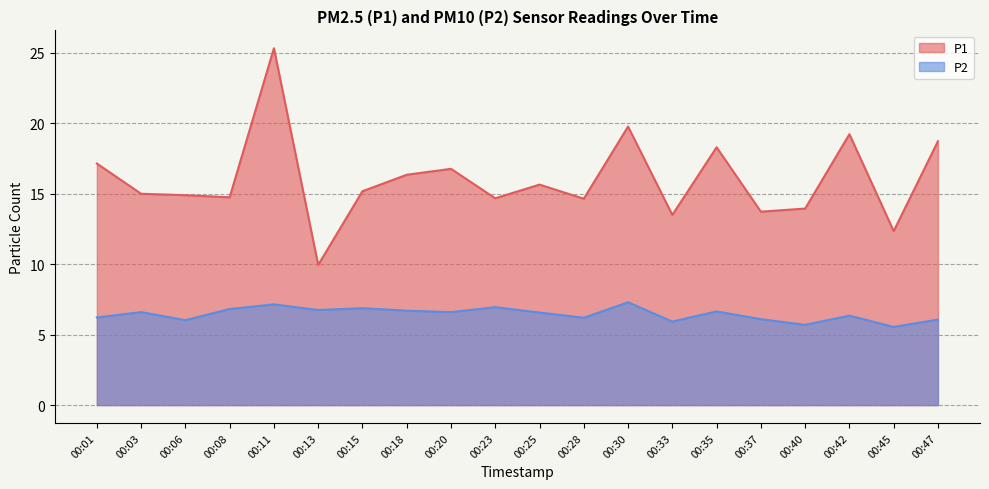

What value does the P1 series have at 00:33?

13.5